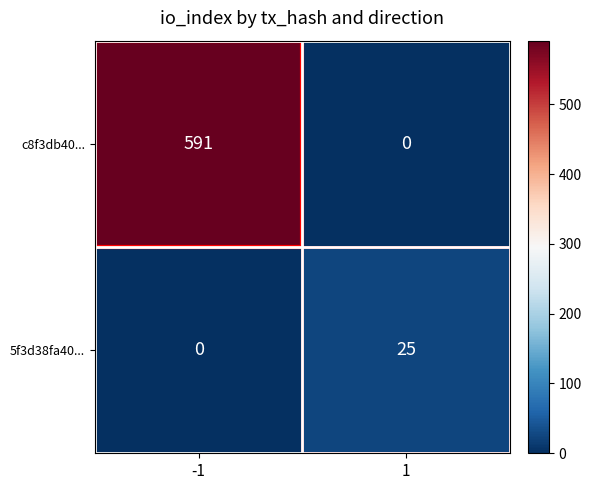

At -1, list the series in order from smallest to largest.

5f3d38fa40..., c8f3db40...